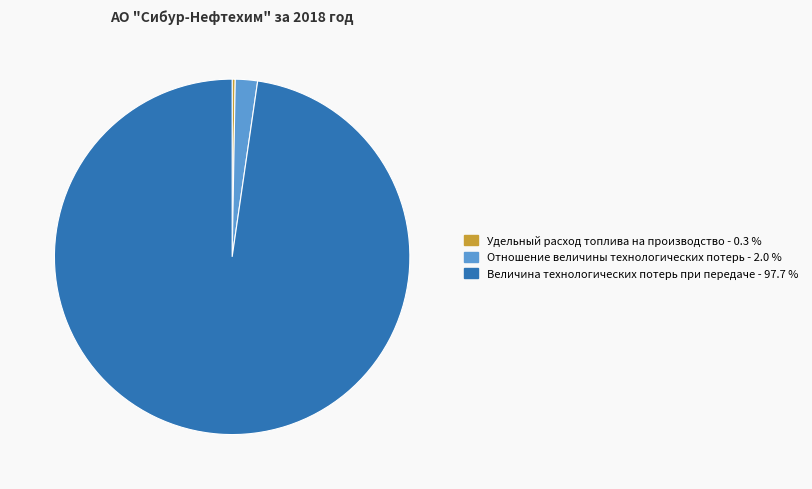

Is there any slice that represents more than half of the pie?

Yes